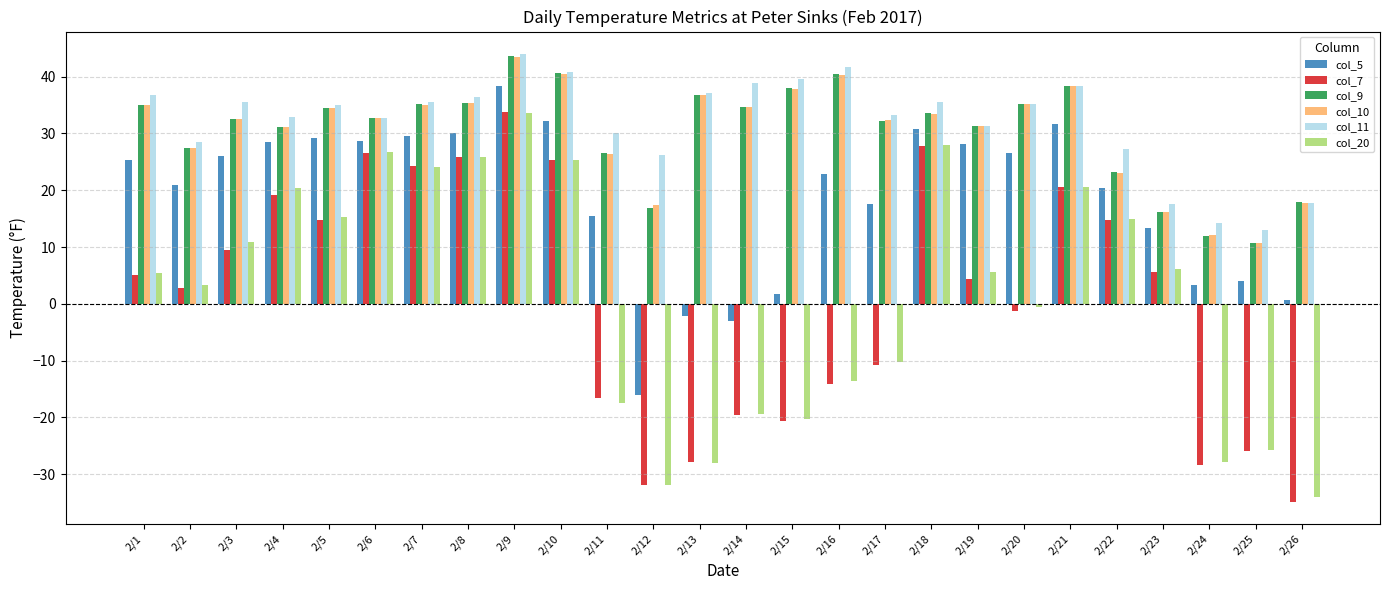

What is the difference between the second highest and minimum values in the col_20 series?

61.9